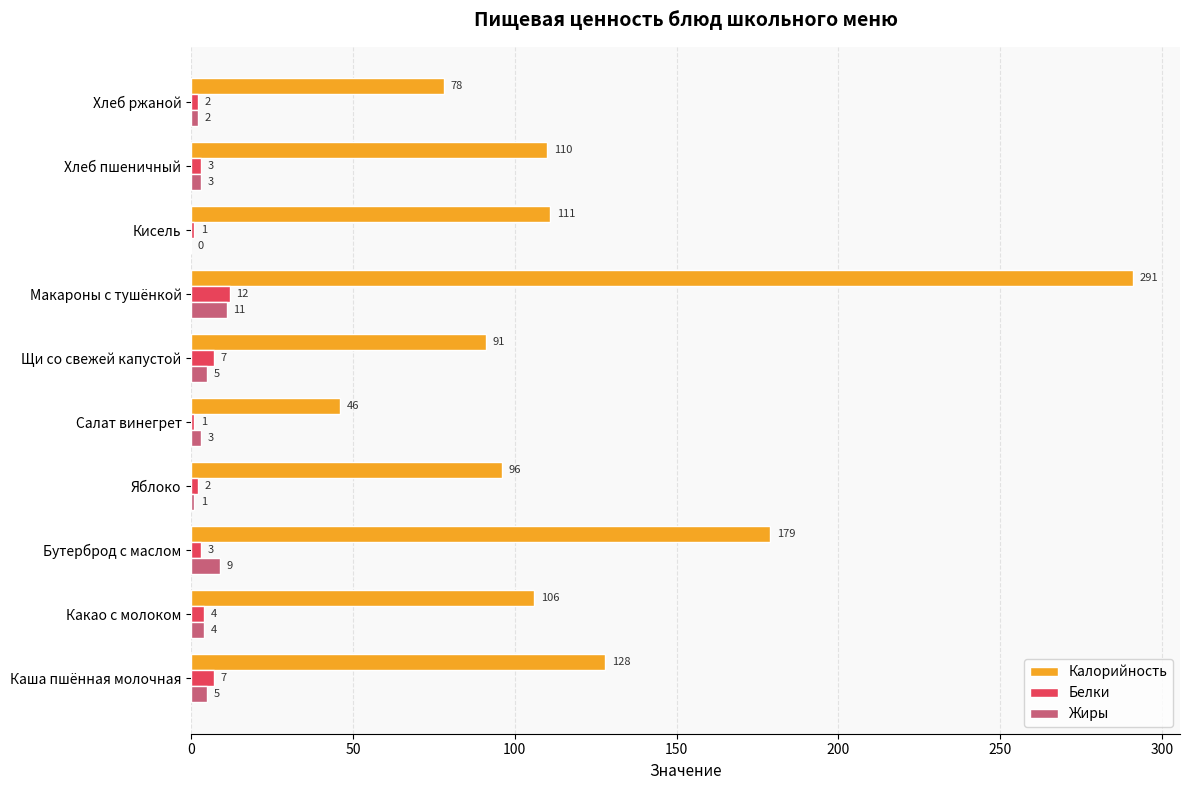

Which series changed the most between Каша пшённая молочная and Какао с молоком?

Калорийность